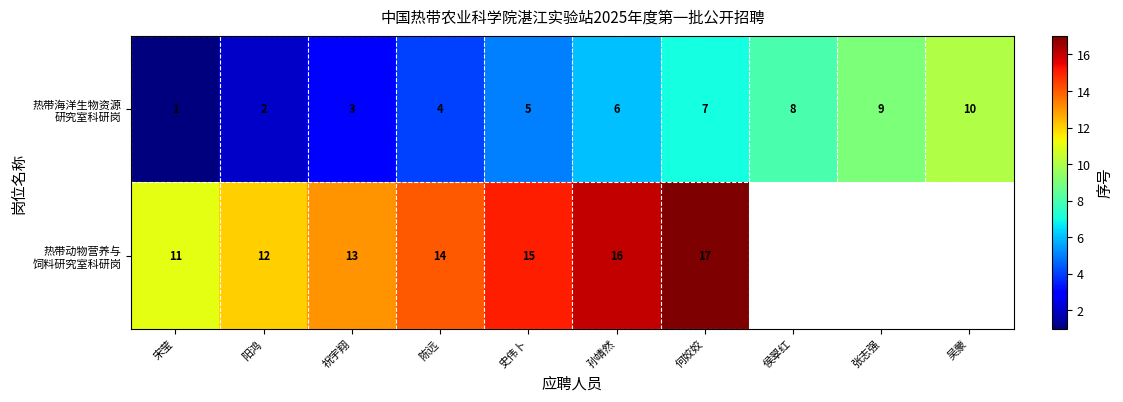

At how many categories does at least one series exceed 8?

9